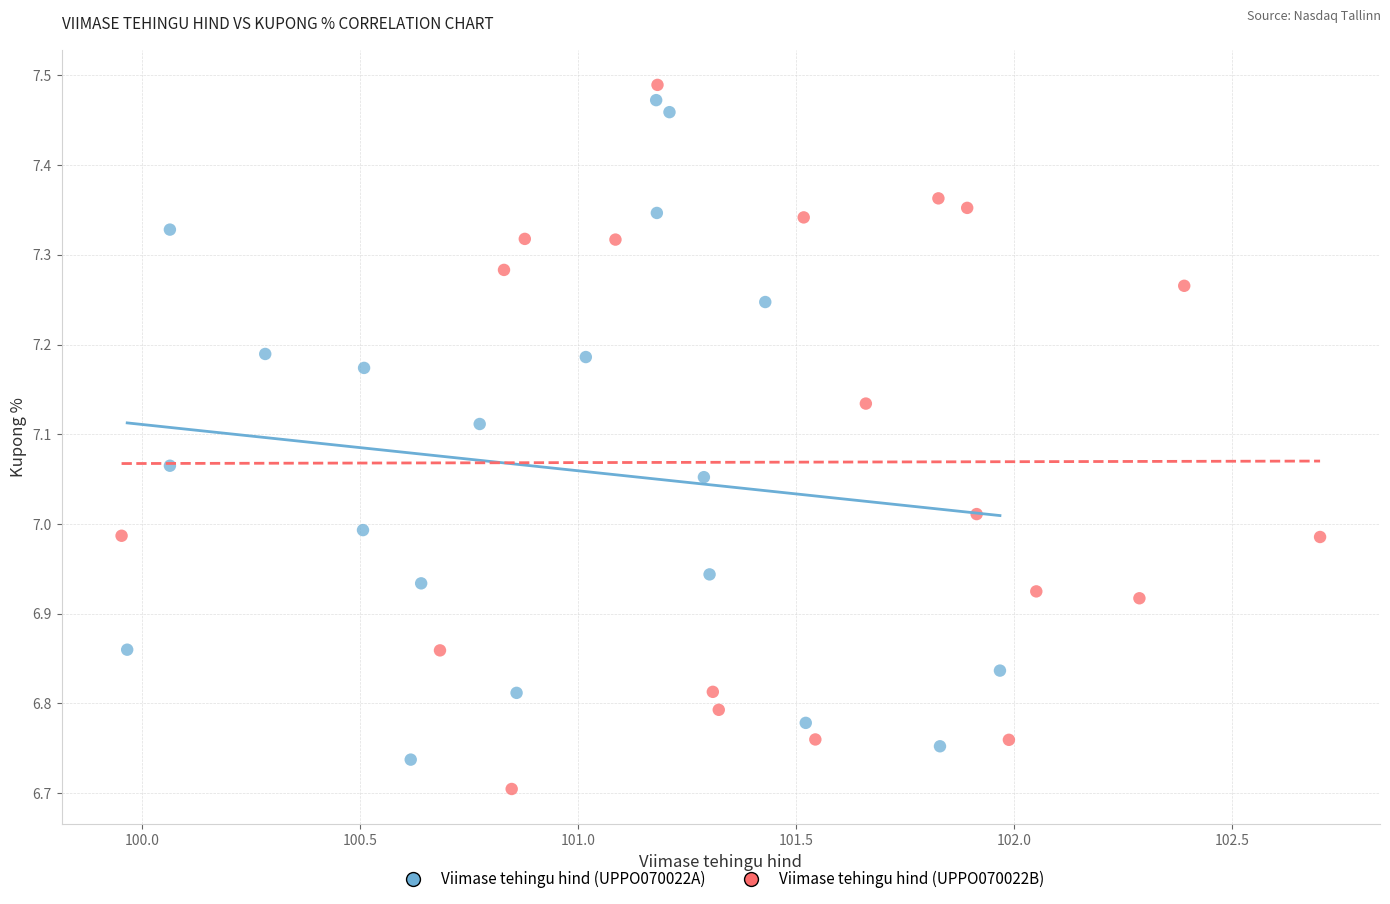

What are all the series names shown in the legend?

Viimase tehingu hind (UPPO070022A), Viimase tehingu hind (UPPO070022B)